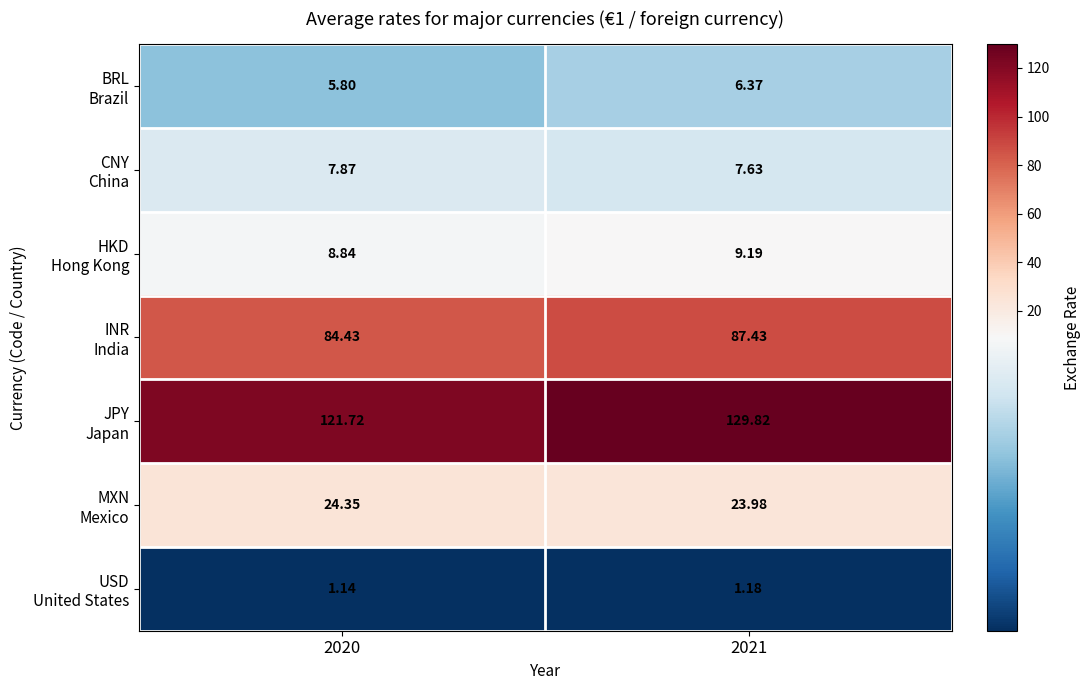

How many data points does each series have?

2